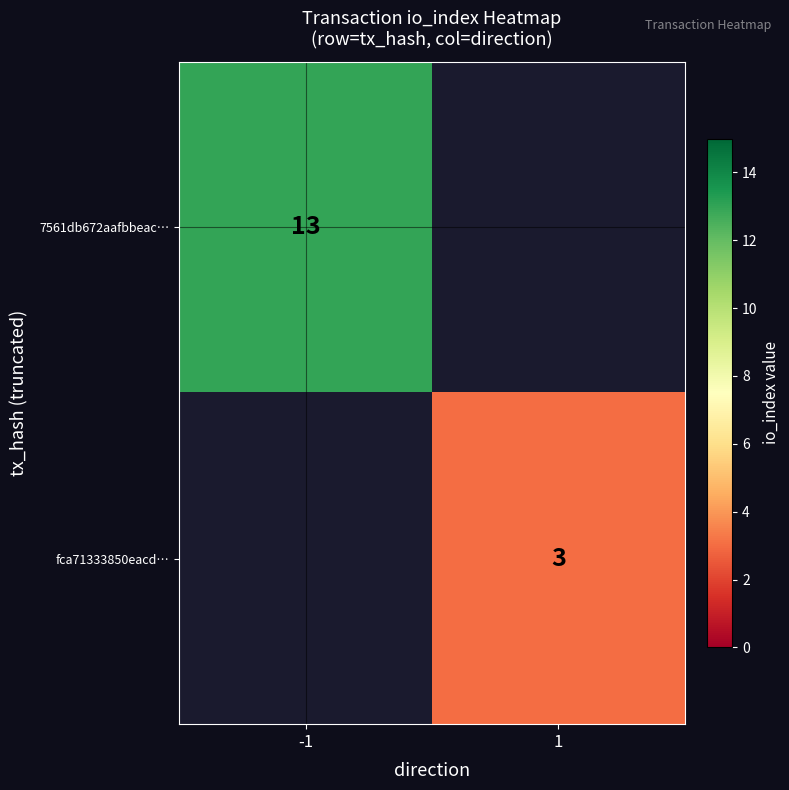

Is the value of fca71333850eacd… at 1 greater than the value of 7561db672aafbbeac… at -1?

No